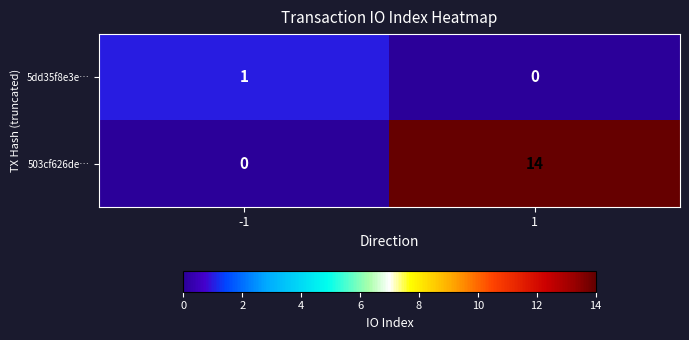

Between -1 and 1, which series saw the biggest shift?

503cf626de…